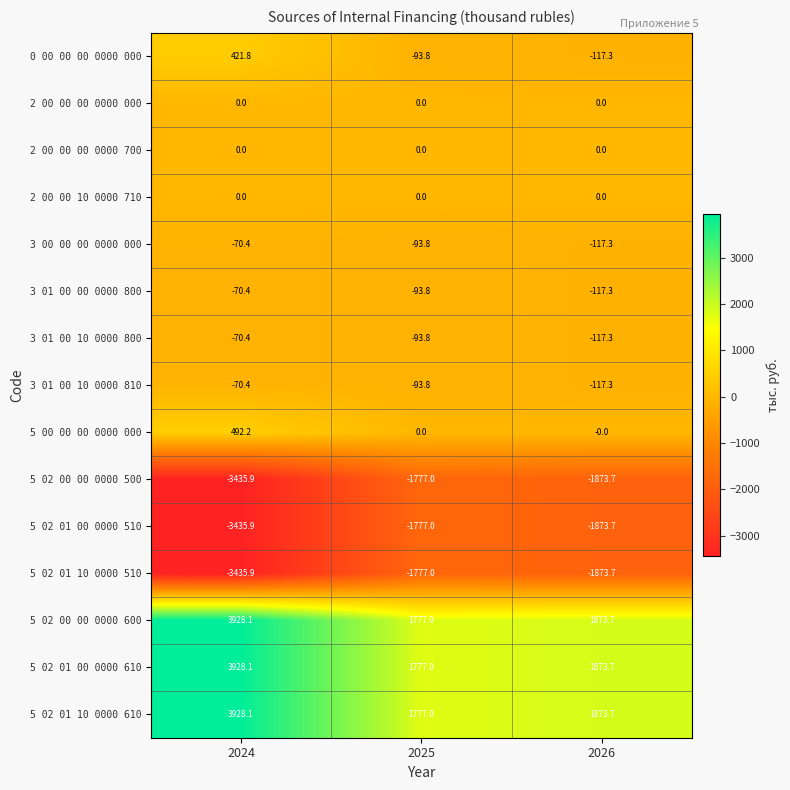

True or false: 5 02 00 00 0000 600 has a value of 1777.0 at 2025.

True